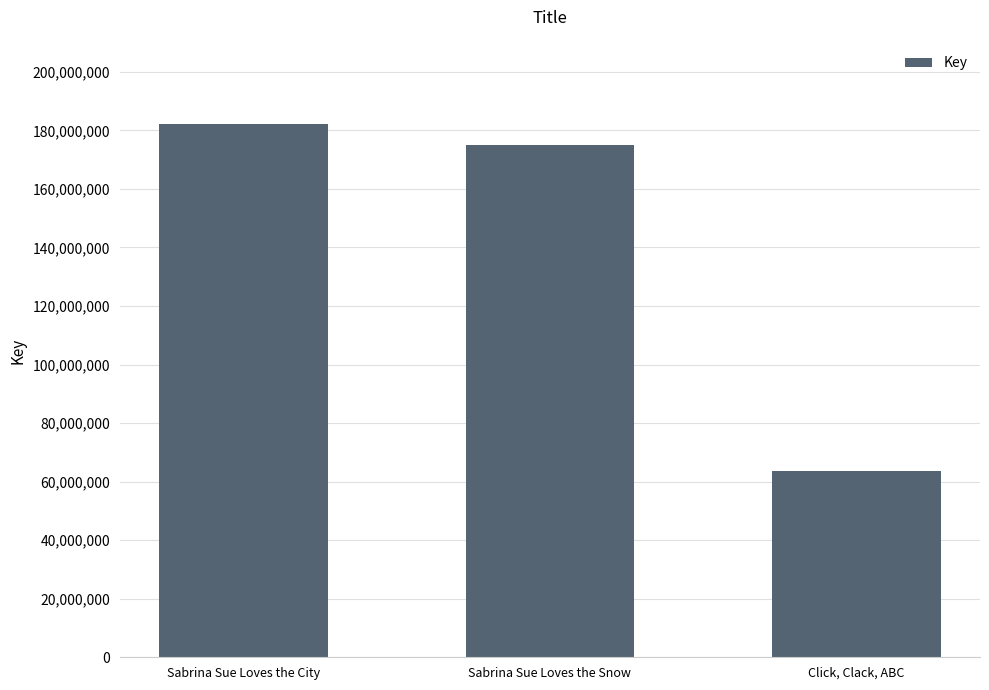

What is the difference between the maximum and minimum values?

118512740